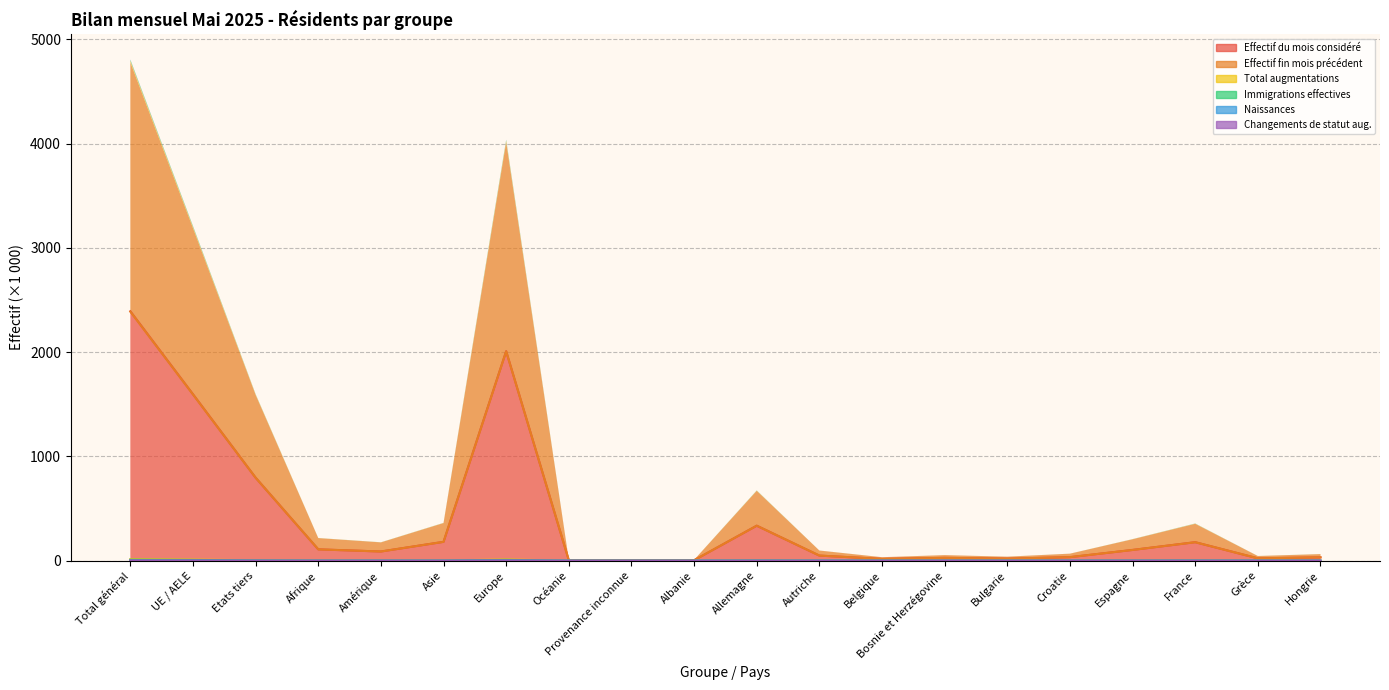

True or false: Changements de statut aug. has a value of 0.0 at Croatie.

True